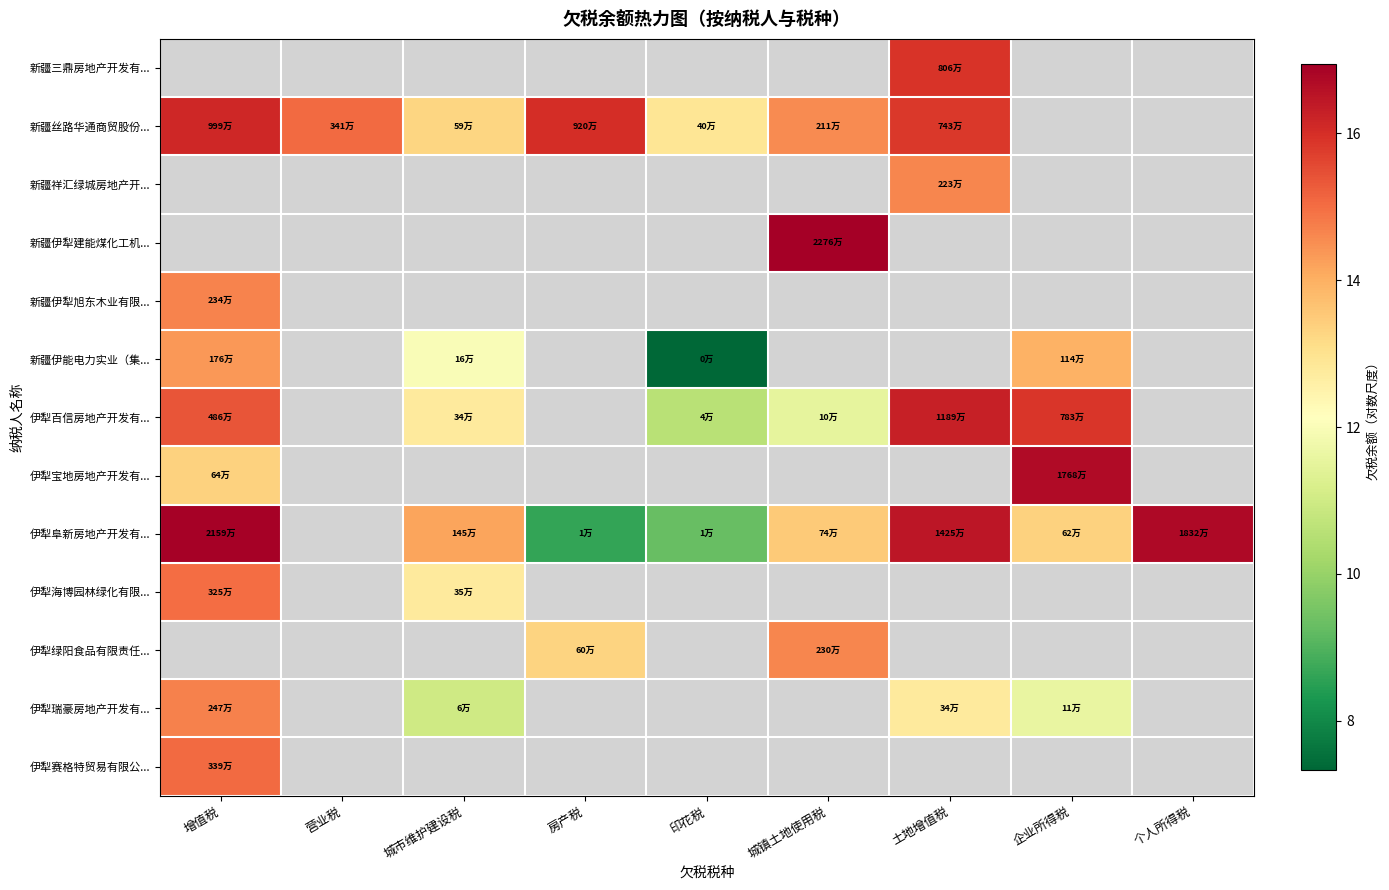

Between 城镇土地使用税 and 印花税, which is larger?

城镇土地使用税